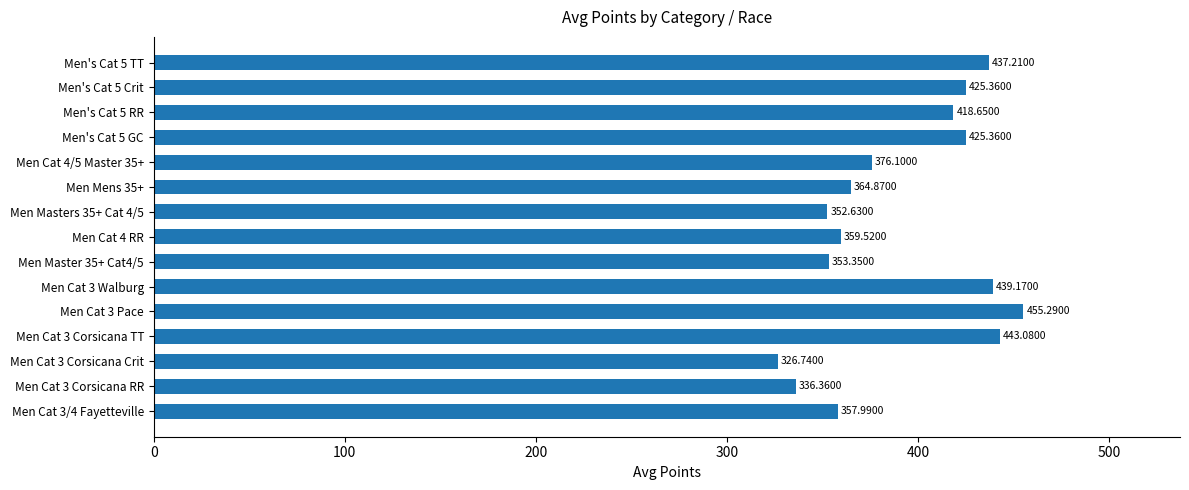

What is the sum of all values?

5871.7